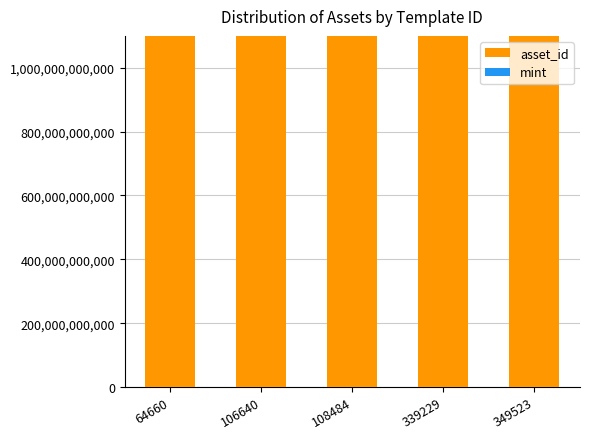

The value of asset_id at 64660 is 1099519652929. True or false?

True